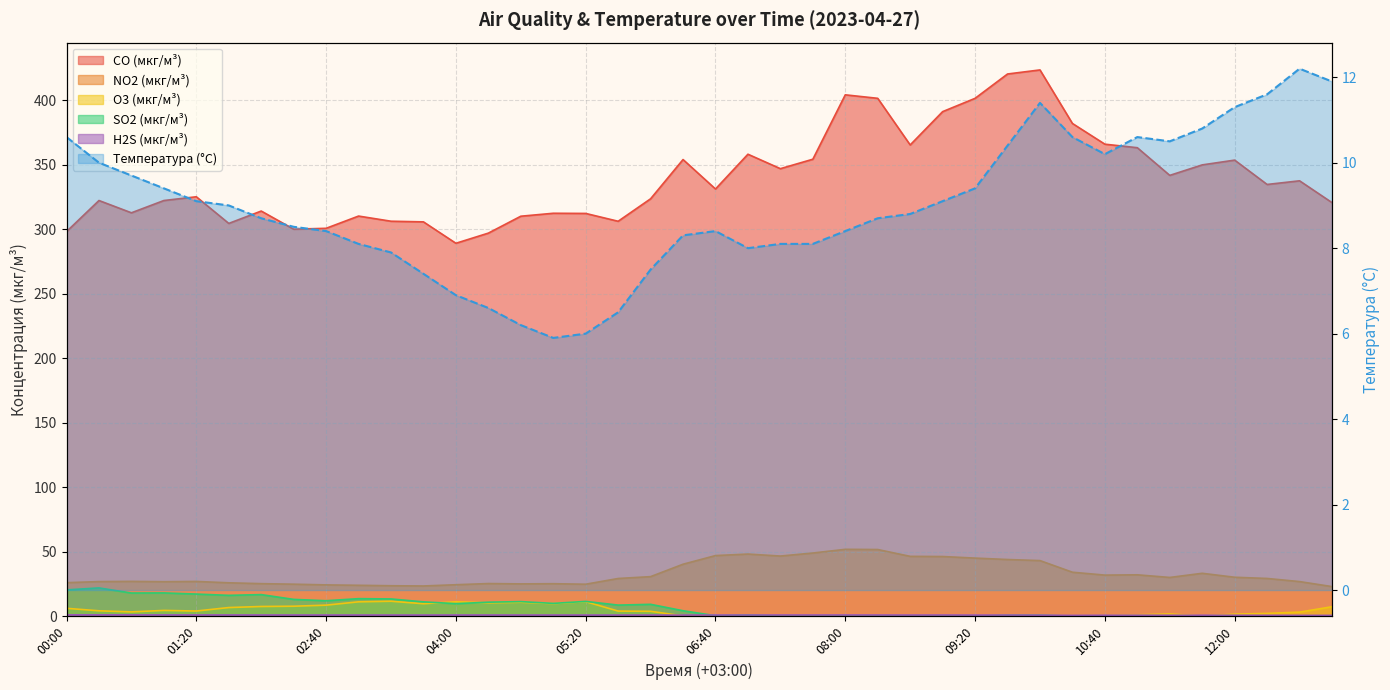

What is the value of the H2S (мкг/м³) point at the 9th from the left?

0.9